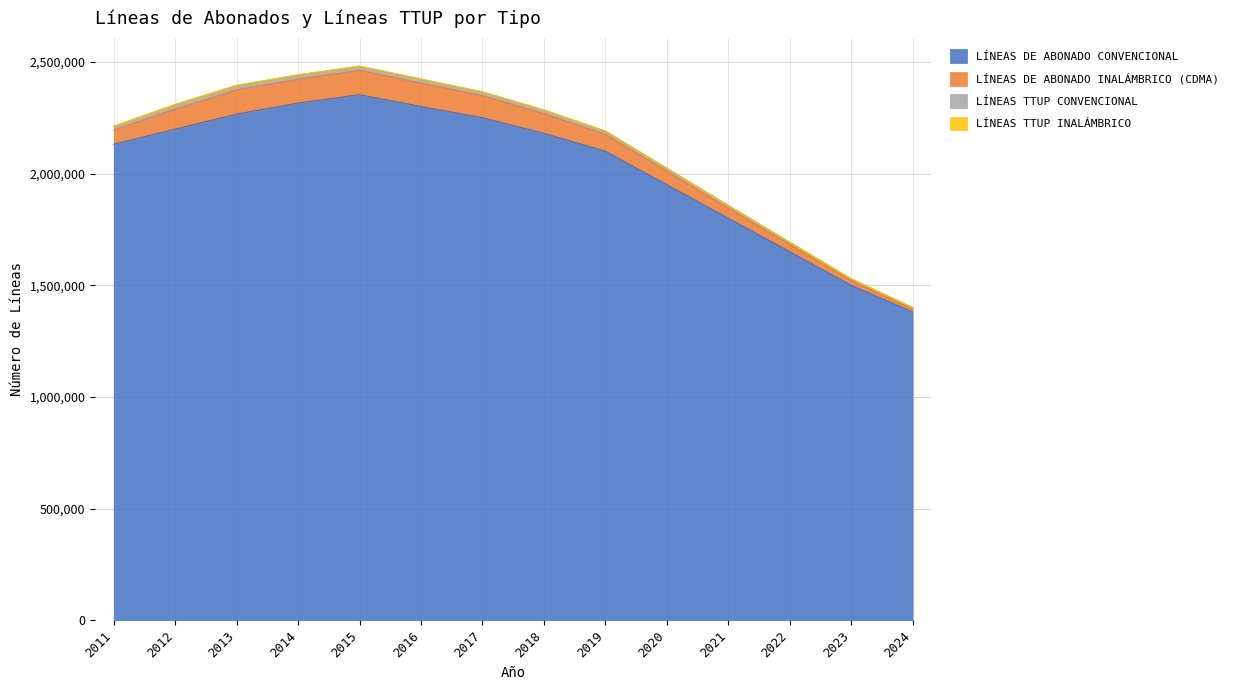

What is the lowest value of the LÍNEAS DE ABONADO CONVENCIONAL series?

1380000